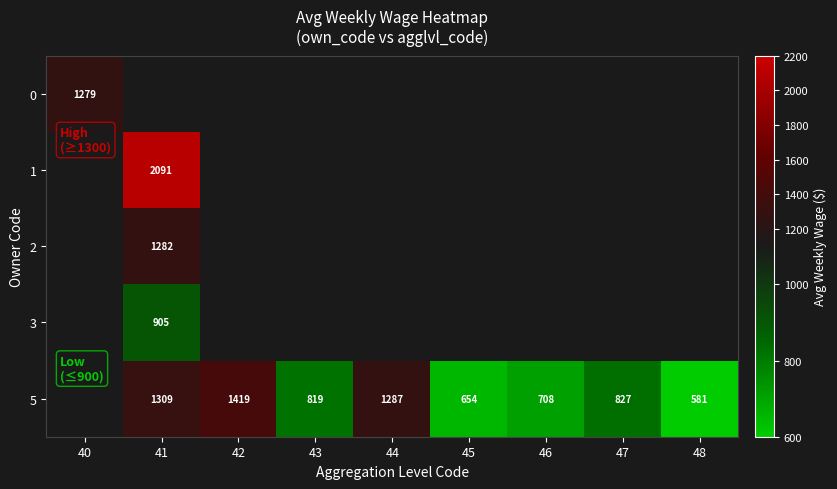

The value of 5 at 43 is 819. True or false?

True